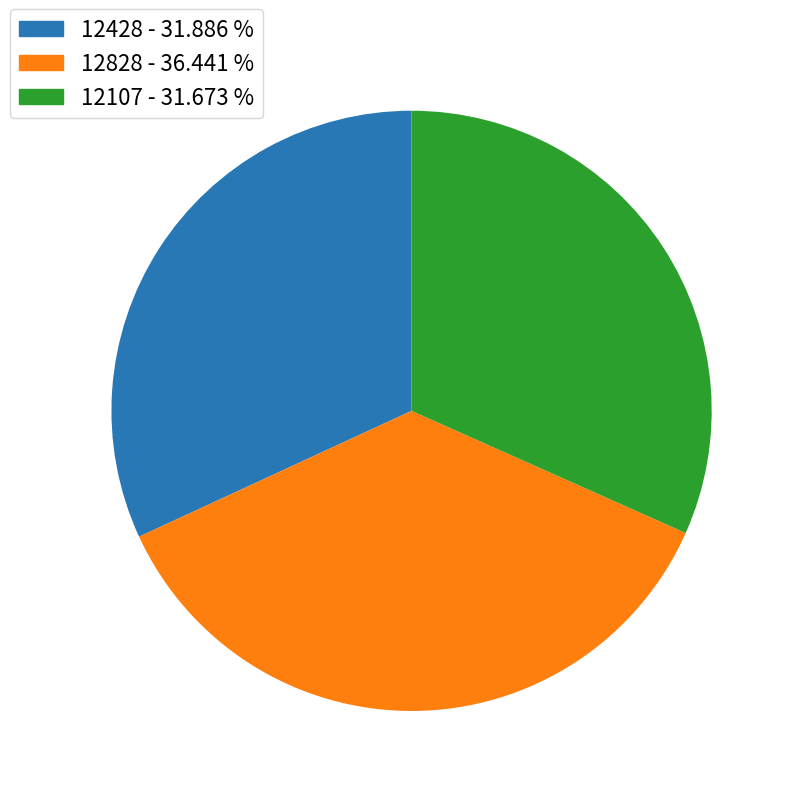

Is there any slice that represents more than half of the pie?

No